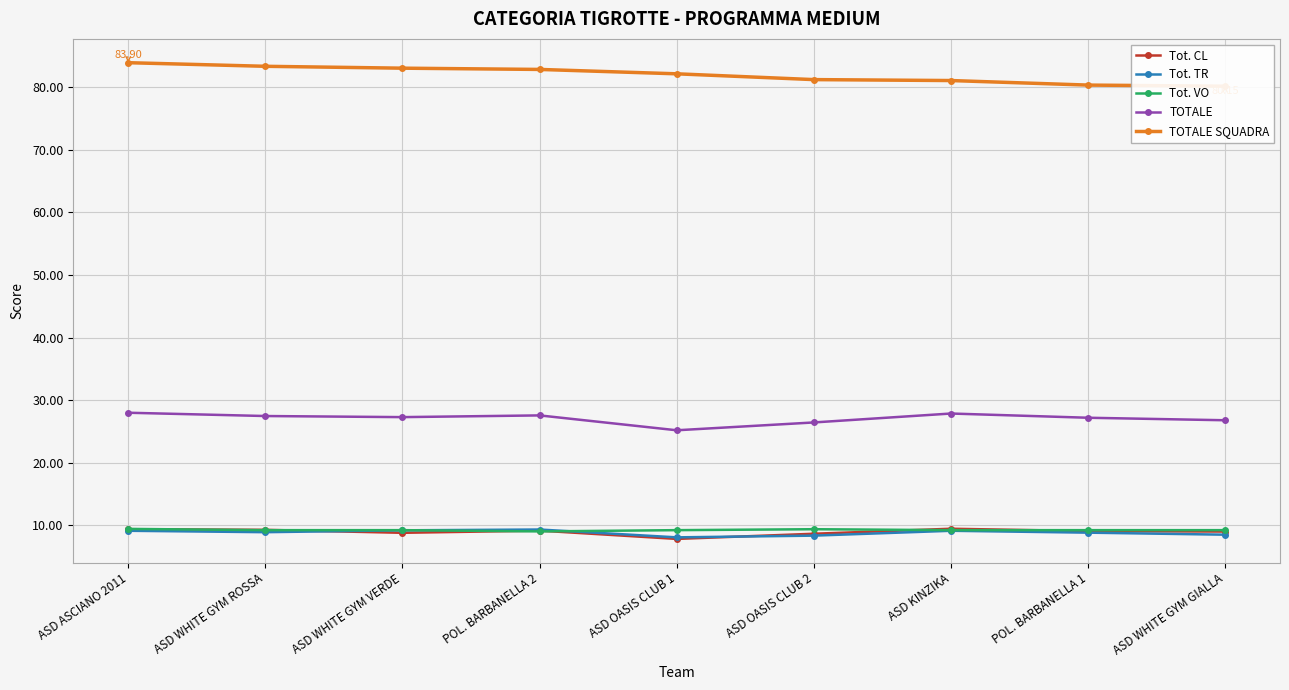

How many data points in Tot. CL are less than 9?

3